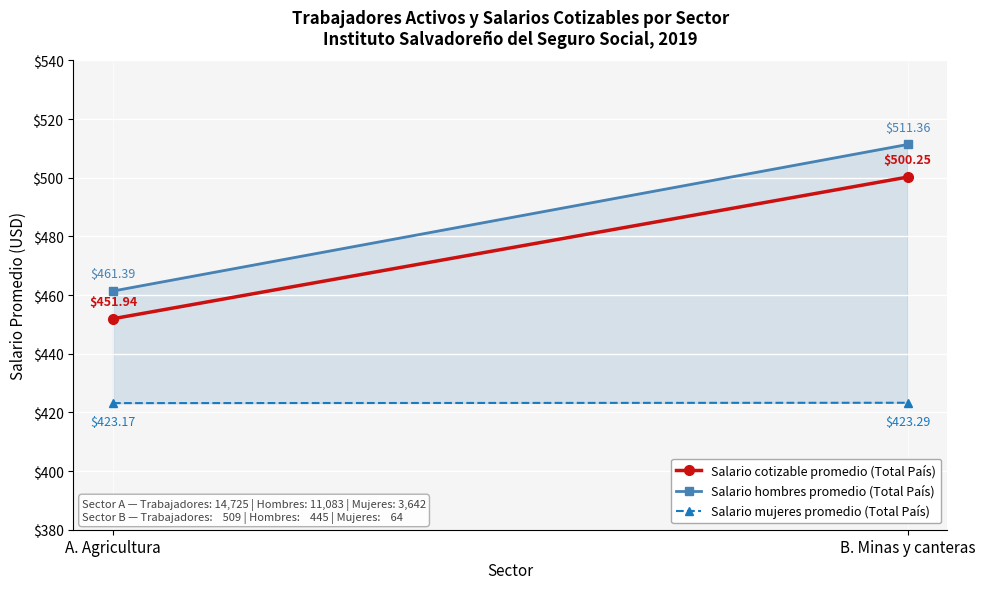

Is the value of Salario hombres promedio (Total País) at B. Minas y canteras greater than the value of Salario cotizable promedio (Total País) at A. Agricultura?

Yes